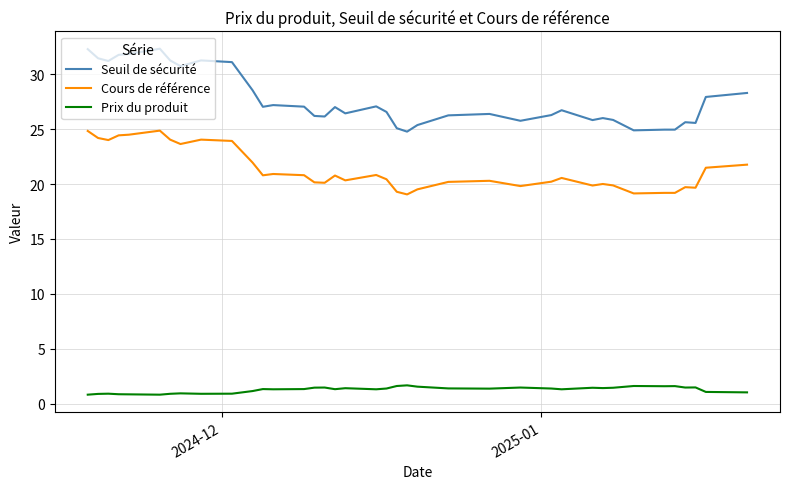

True or false: Cours de référence and Seuil de sécurité intersect in this chart.

False